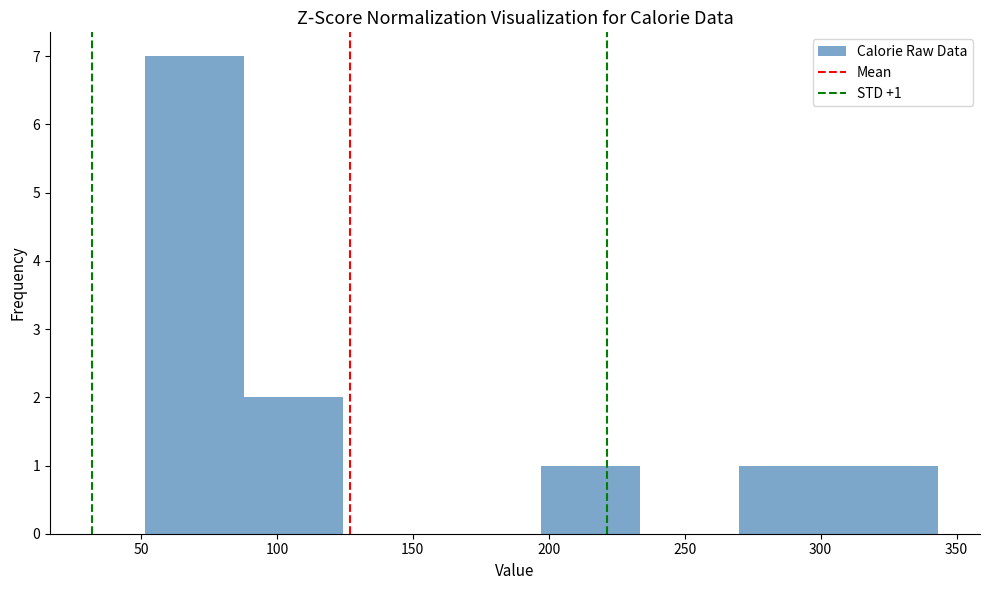

Over which range of the x-axis is the bar tallest?

50 to 90